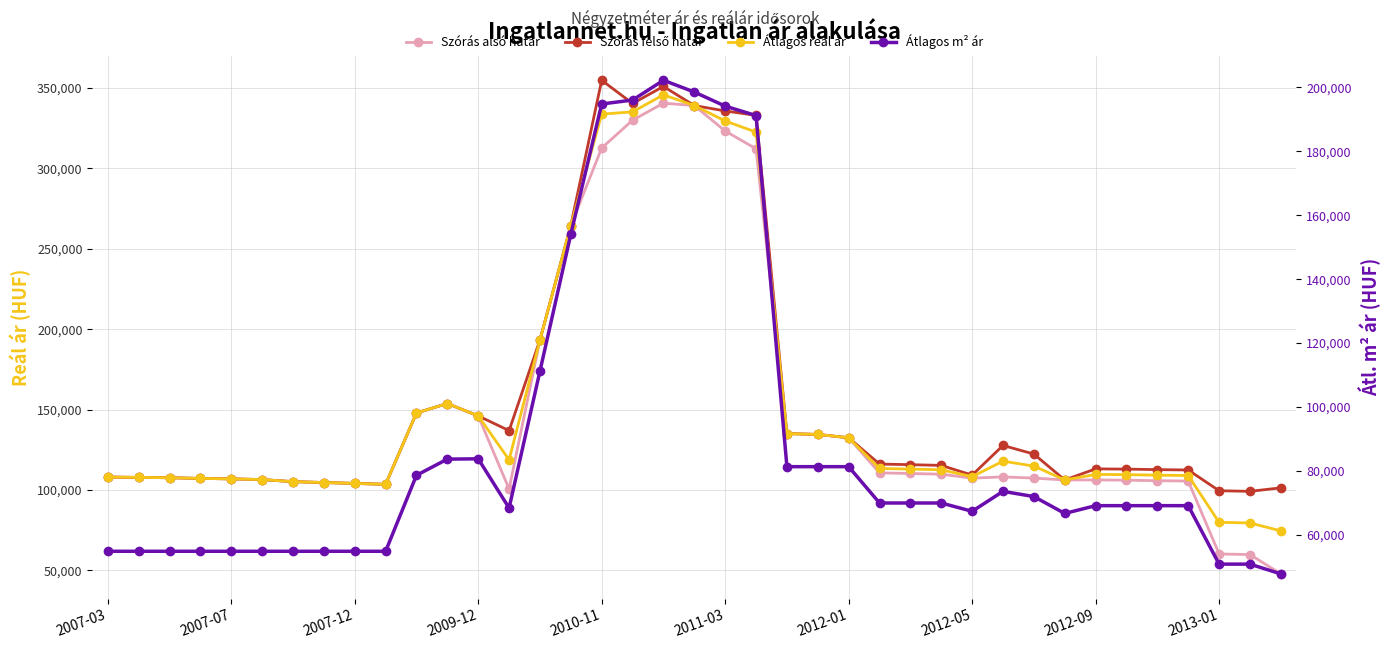

What is the approximate value of Átlagos m² ár at 23, to the nearest 50?

81300